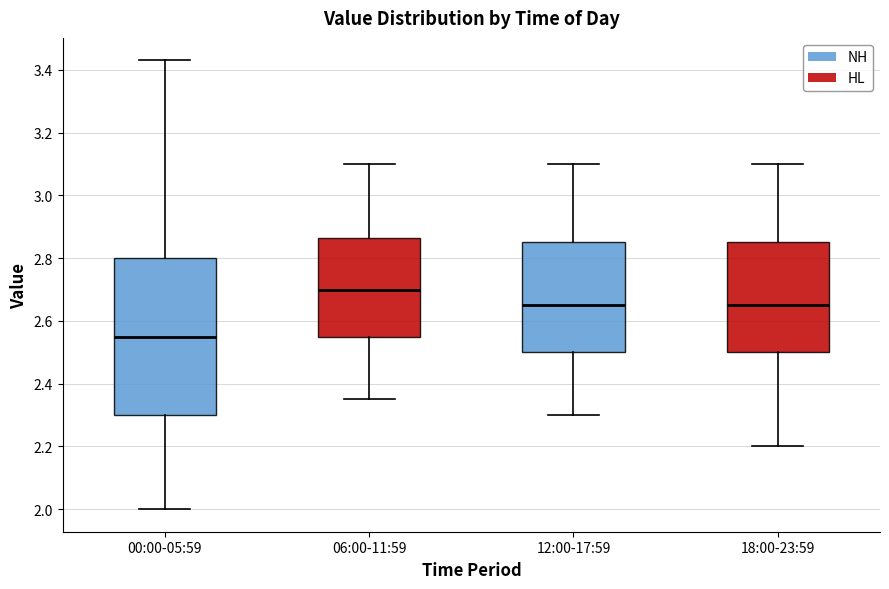

Reading left to right, read every box against the y-axis: the position of its median line, the range the box covers, and the ends of its whiskers. The values are not printed on the chart, so give them approximately, as read against the axis.

00:00-05:59: median 2.56, box 2.30 to 2.80, whiskers 2.00 to 3.44
06:00-11:59: median 2.70, box 2.56 to 2.86, whiskers 2.36 to 3.10
12:00-17:59: median 2.66, box 2.50 to 2.86, whiskers 2.30 to 3.10
18:00-23:59: median 2.66, box 2.50 to 2.86, whiskers 2.20 to 3.10